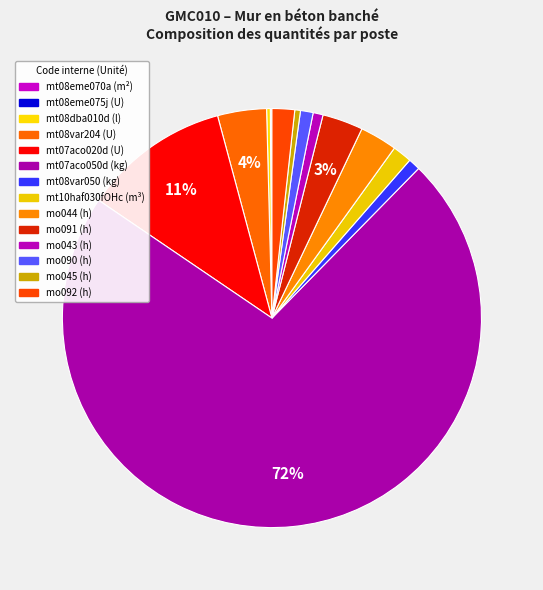

To the nearest percent, what is the average slice percentage?

7%